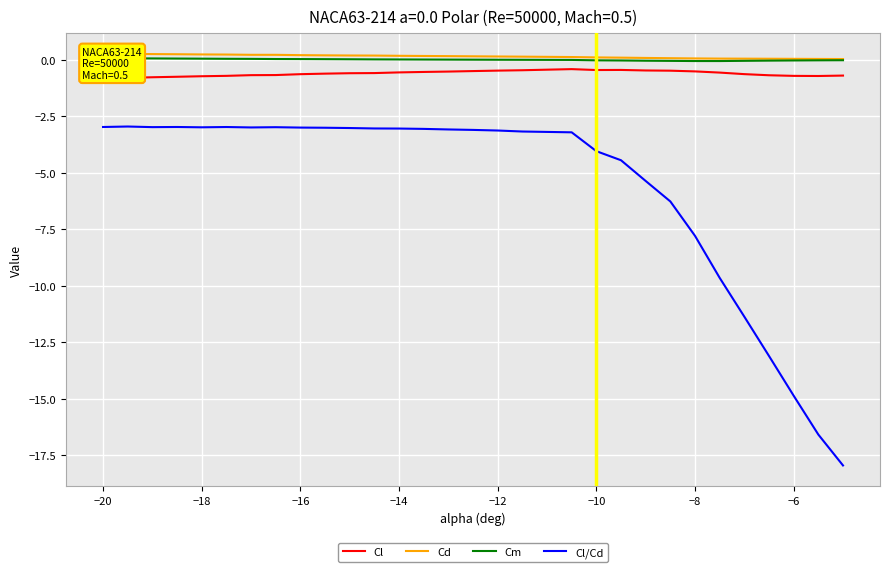

The Cl/Cd series shows -14.9 at −6. True or false?

True